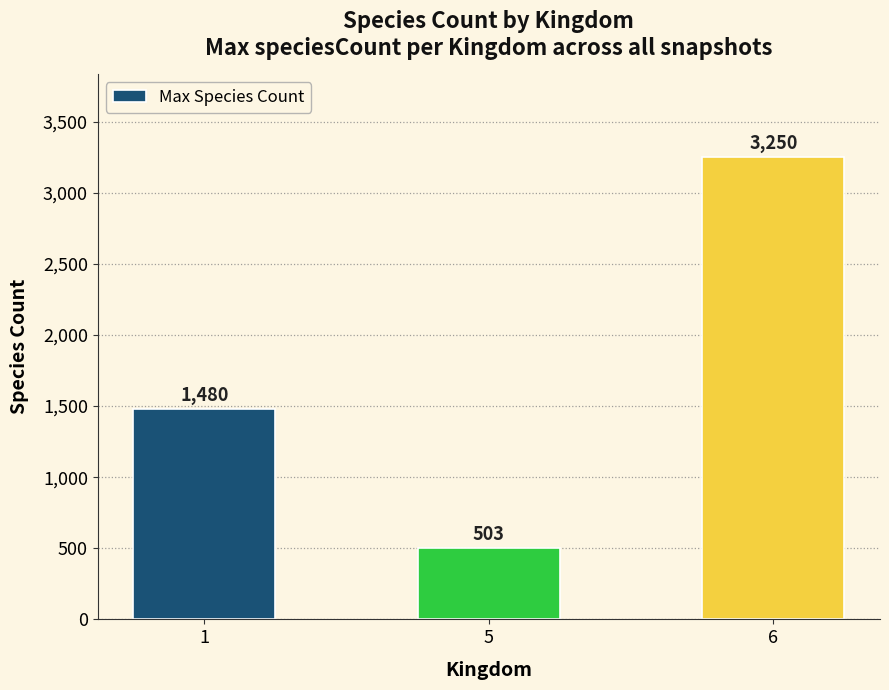

List the labels in order of value, smallest first.

5, 1, 6